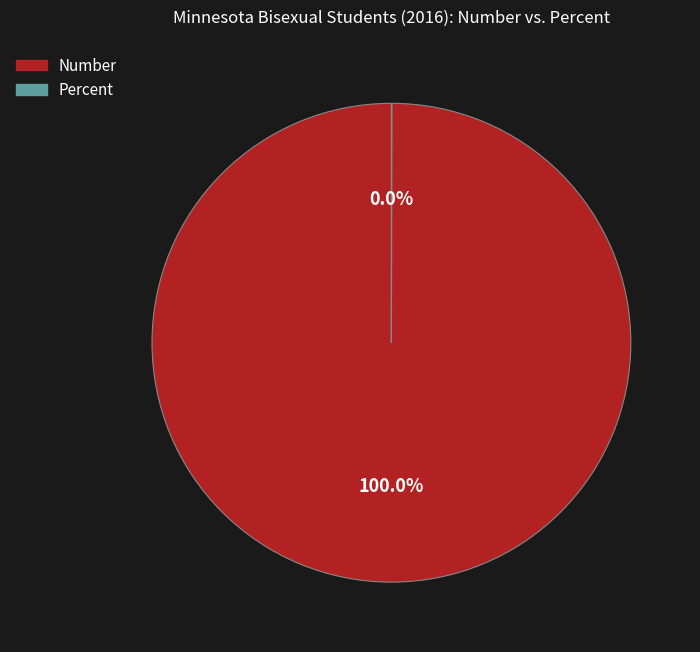

Which category has the biggest portion of the pie?

Number